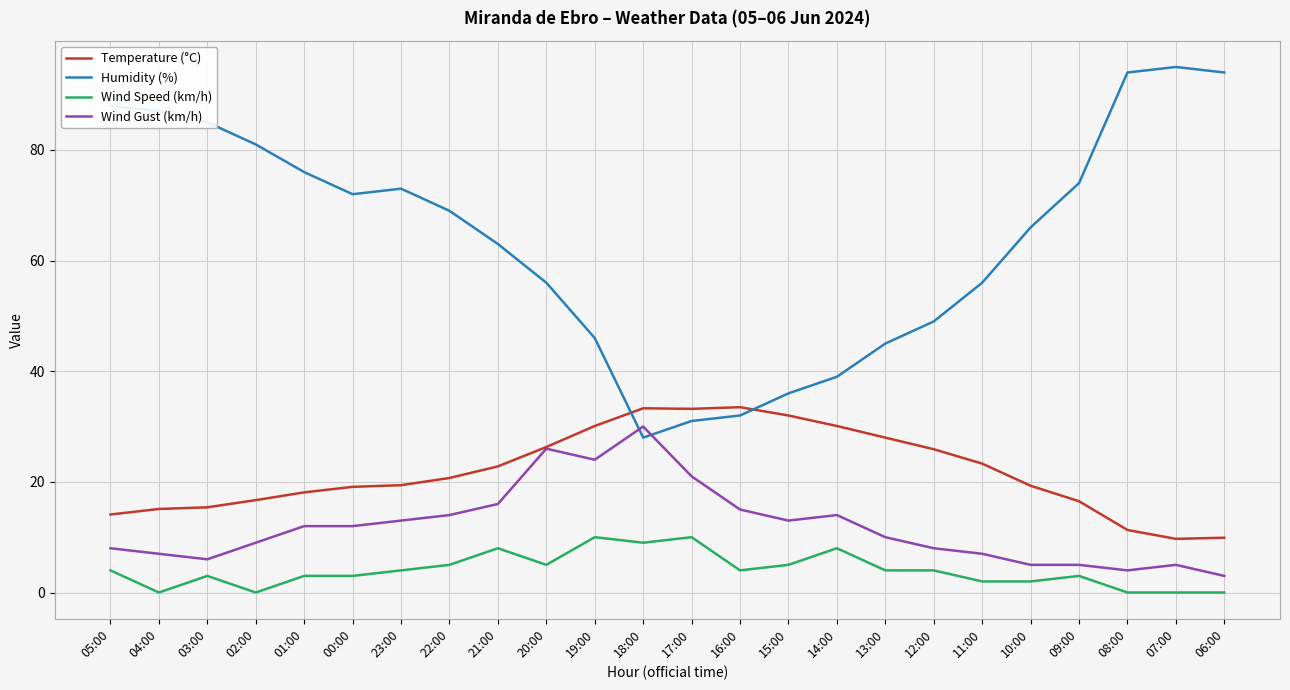

True or false: Wind Speed (km/h) has more than 2 points higher than both neighbors.

True